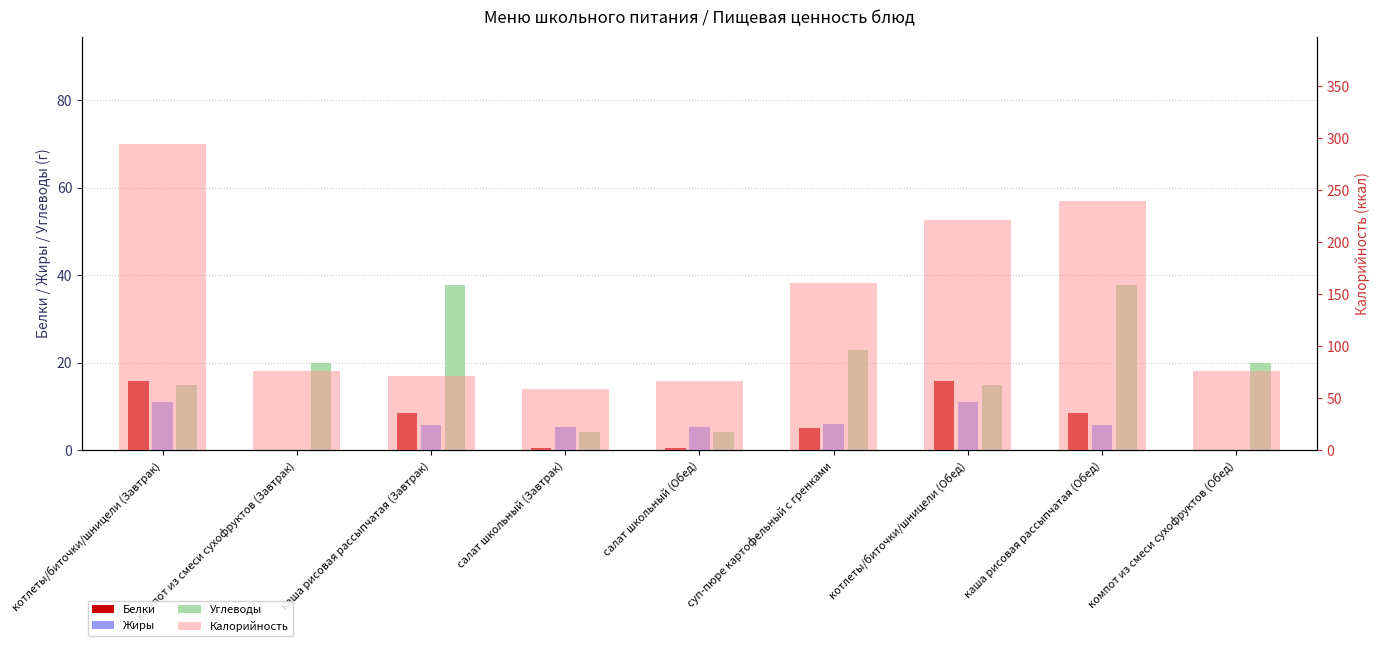

Is the value of Калорийность at компот из смеси сухофруктов (Завтрак) greater than the value of Жиры at салат школьный (Завтрак)?

Yes